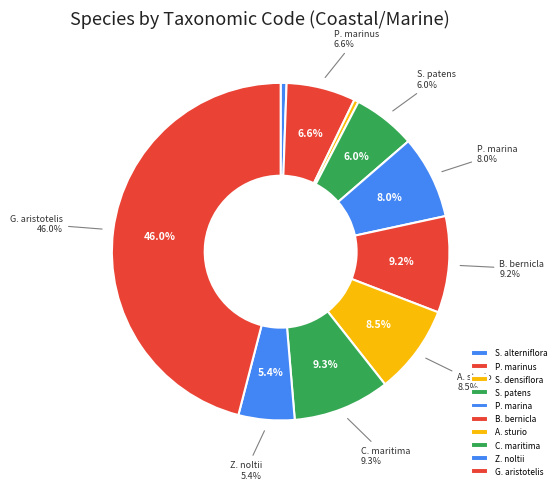

How many slices are in this pie chart?

10